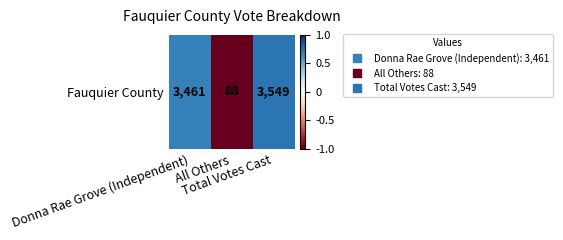

What is the difference between the values at Donna Rae Grove (Independent) and Total Votes Cast?

0.1